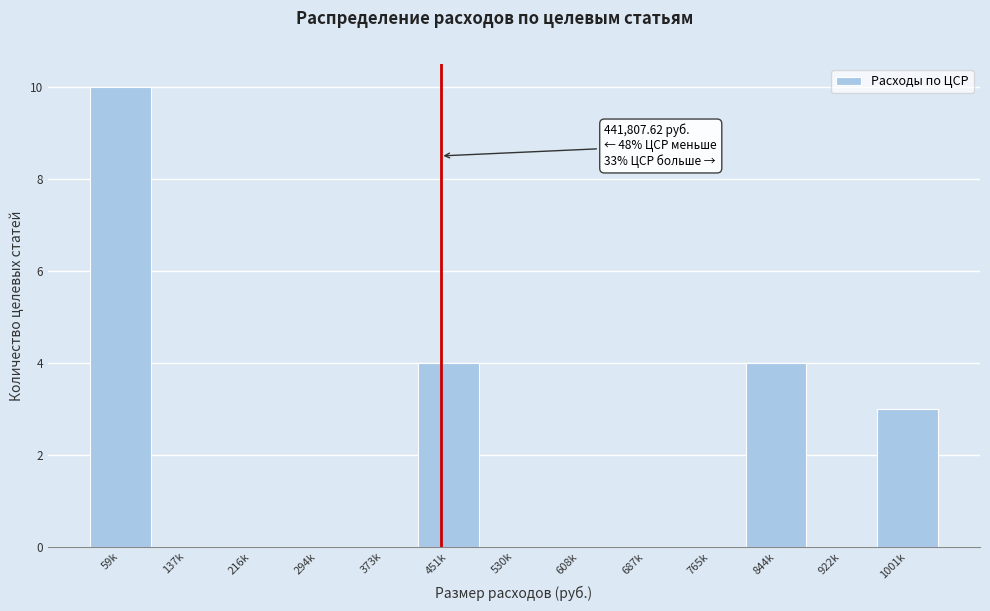

Reading right to left, what are all the values shown in this chart?

1001k=3	922k=0	844k=4	765k=0	687k=0	608k=0	530k=0	451k=4	373k=0	294k=0	216k=0	137k=0	59k=10